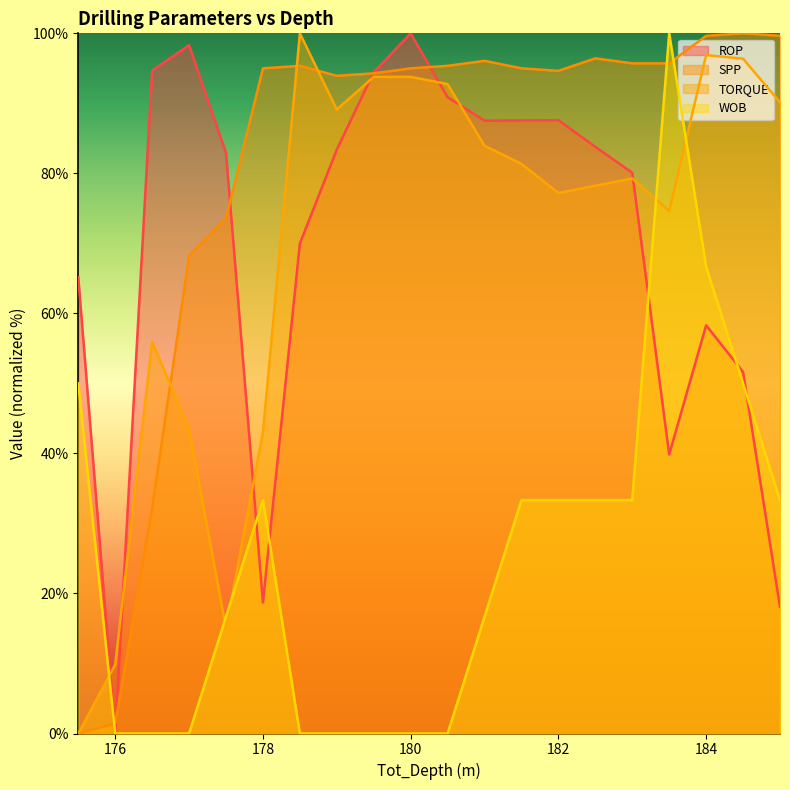

Is it true that ROP equals 57.4 at 180.5?

False